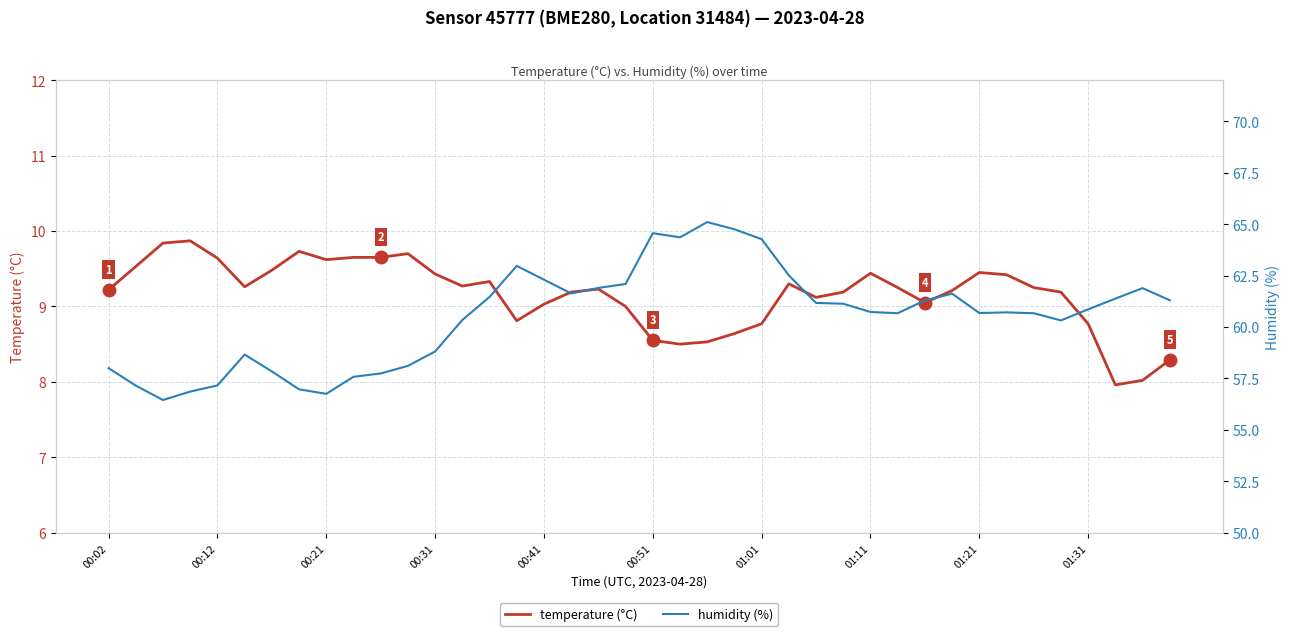

List the series in order of their overall mean, highest first.

humidity (%), temperature (°C)